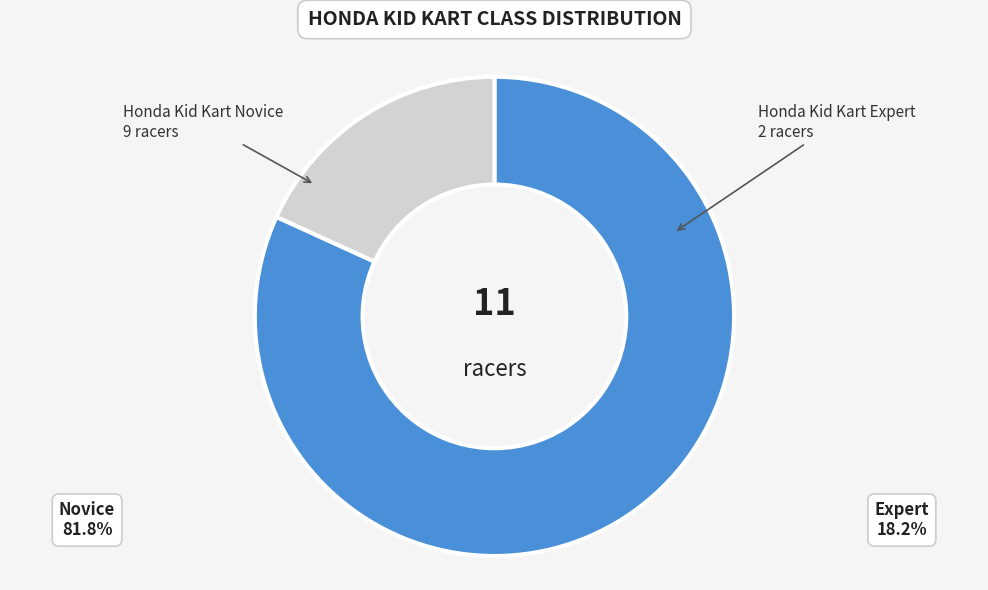

Count the number of slices in the pie.

2